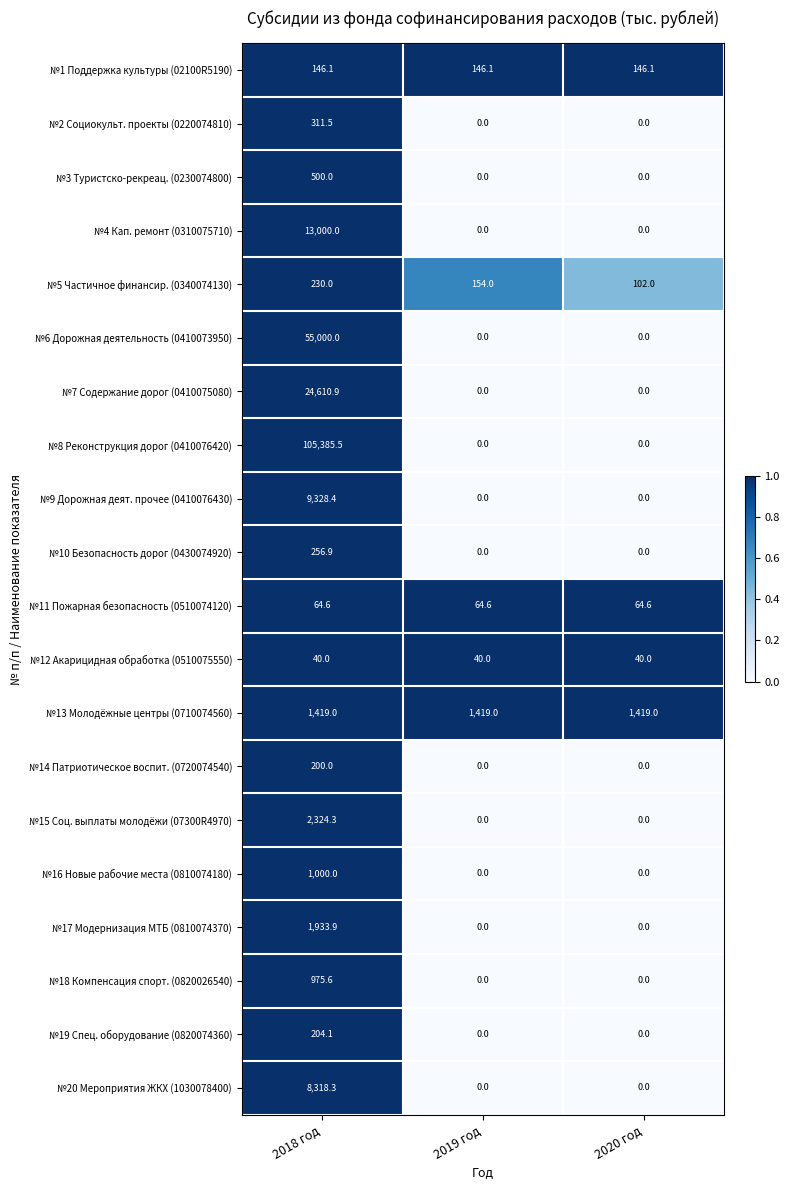

List the series in order of their peak value, lowest first.

№12 Акарицидная обработка (0510075550), №11 Пожарная безопасность (0510074120), №1 Поддержка культуры (02100R5190), №14 Патриотическое воспит. (0720074540), №19 Спец. оборудование (0820074360), №5 Частичное финансир. (0340074130), №10 Безопасность дорог (0430074920), №2 Социокульт. проекты (0220074810), №3 Туристско-рекреац. (0230074800), №18 Компенсация спорт. (0820026540), №16 Новые рабочие места (0810074180), №13 Молодёжные центры (0710074560), №17 Модернизация МТБ (0810074370), №15 Соц. выплаты молодёжи (07300R4970), №20 Мероприятия ЖКХ (1030078400), №9 Дорожная деят. прочее (0410076430), №4 Кап. ремонт (0310075710), №7 Содержание дорог (0410075080), №6 Дорожная деятельность (0410073950), №8 Реконструкция дорог (0410076420)